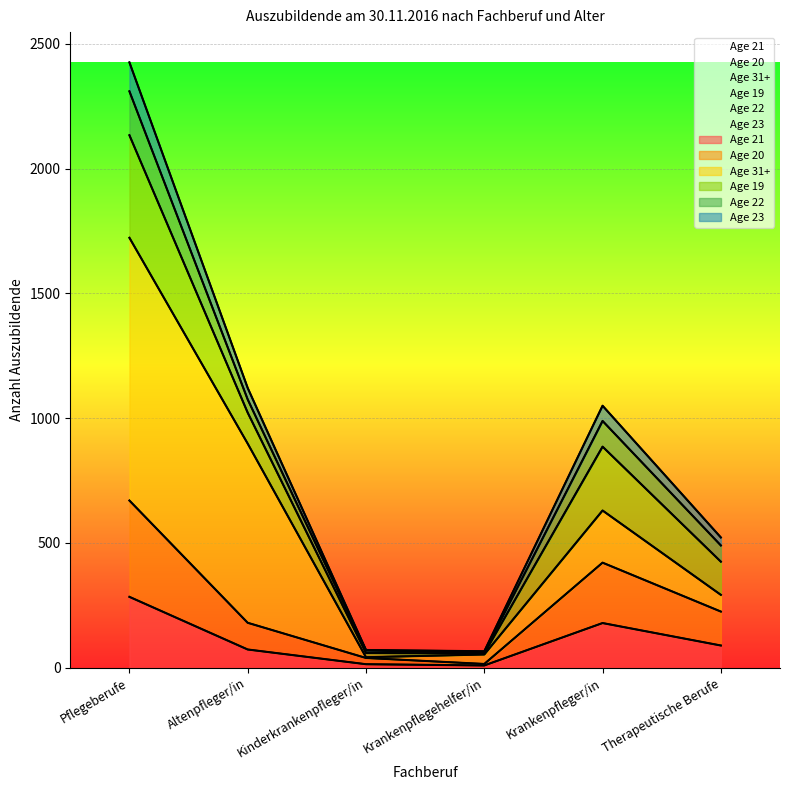

What is the average value of the Age 21 series?

108